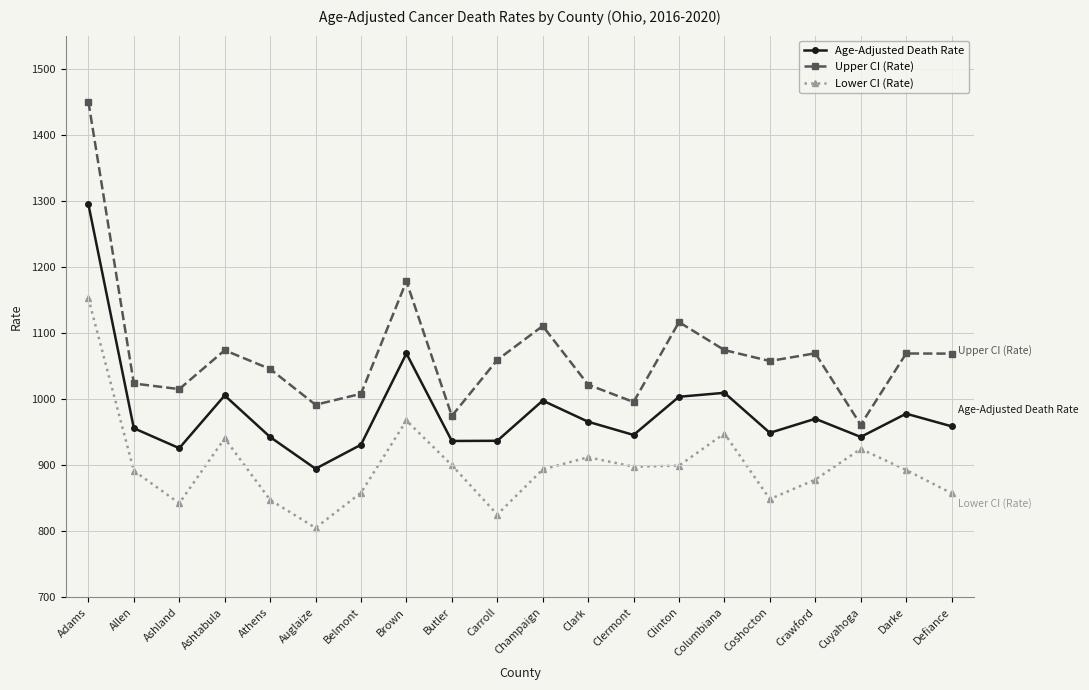

Is the value of Lower CI (Rate) at Adams greater than the value of Upper CI (Rate) at Adams?

No